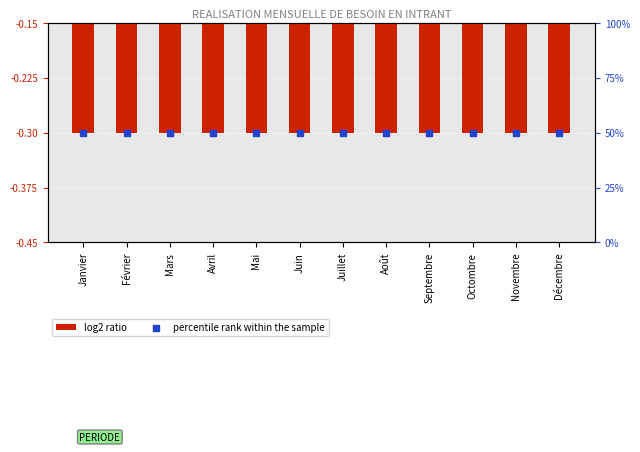

Which series has the largest total across all categories?

percentile rank within the sample